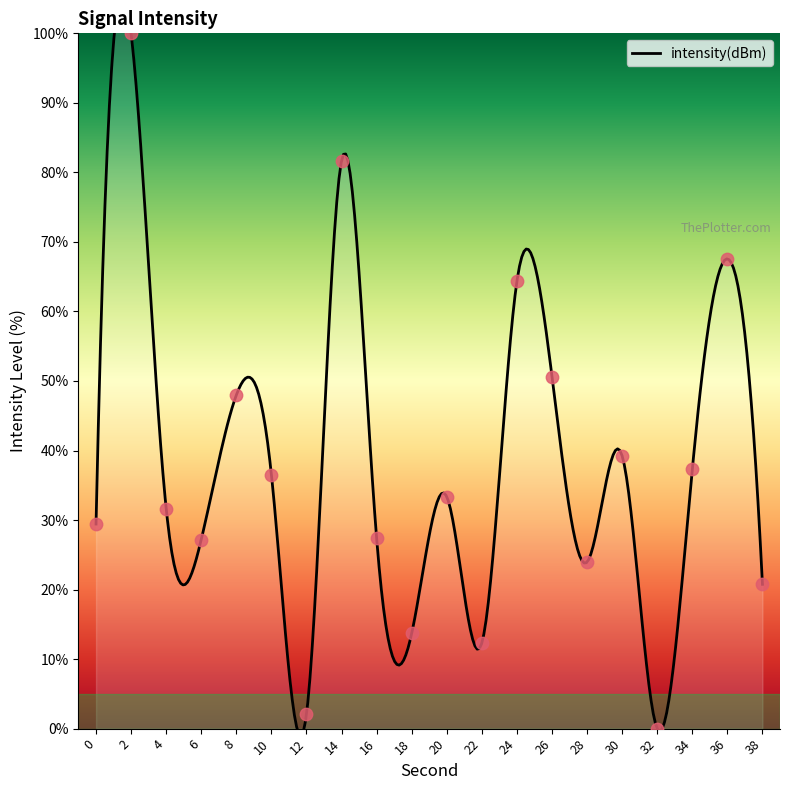

Between 38 and 4, which is larger?

4